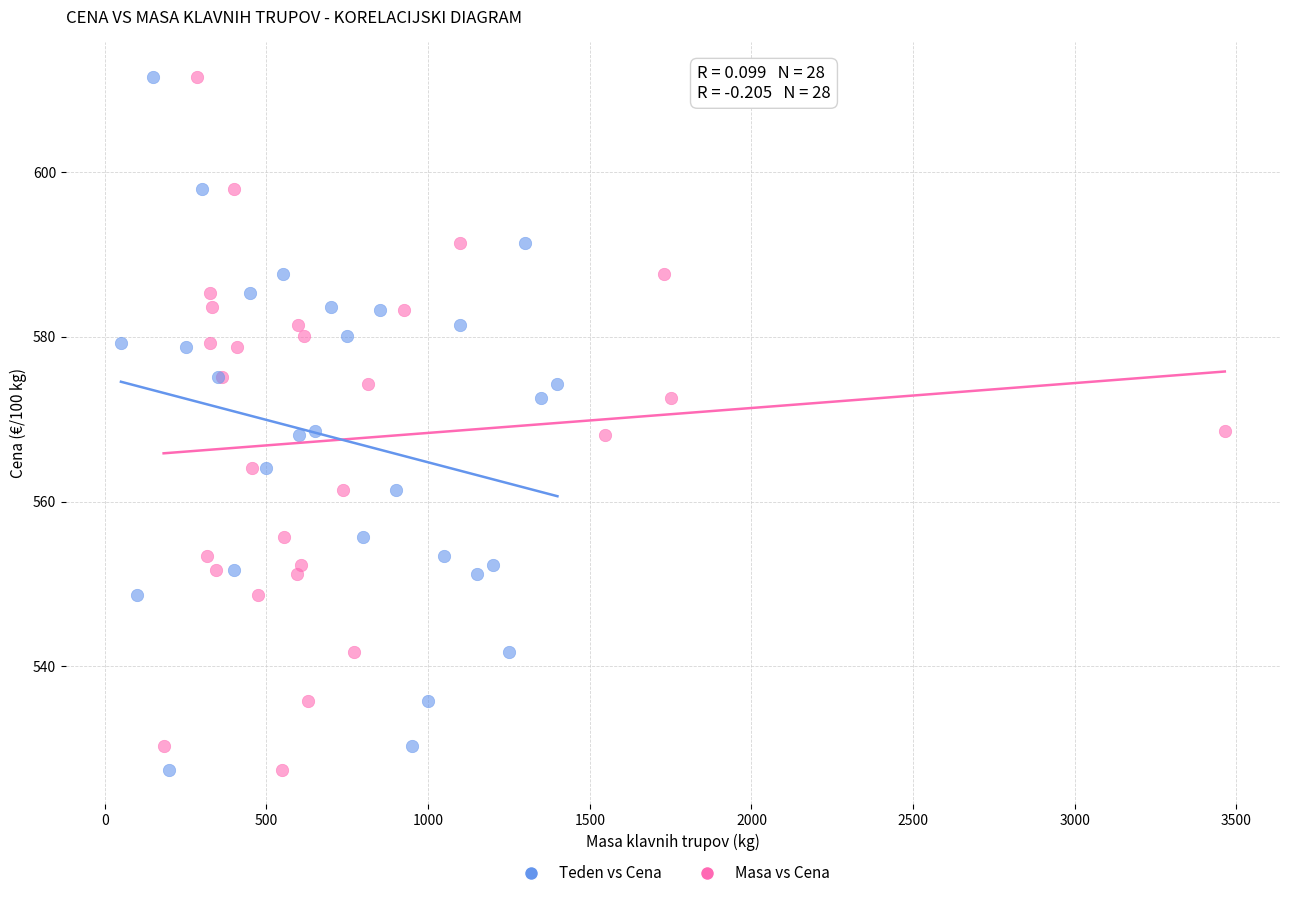

What are all the series names shown in the legend?

Teden vs Cena, Masa vs Cena